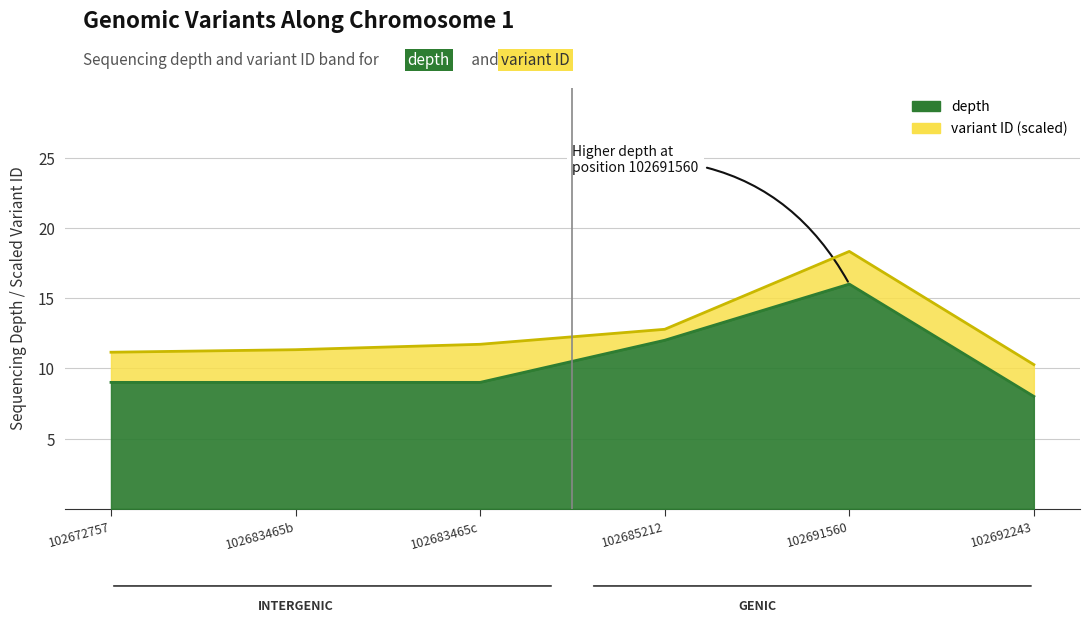

List the labels in order of value, smallest first.

102692243, 102672757, 102683465b, 102683465c, 102685212, 102691560